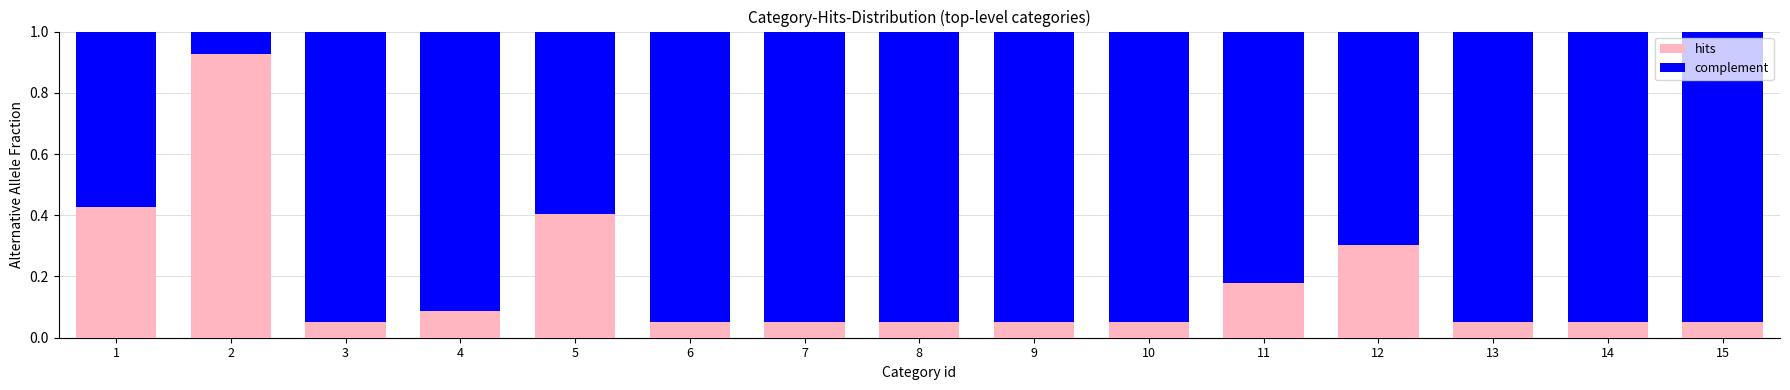

What is the sum of all hits values?

2.8